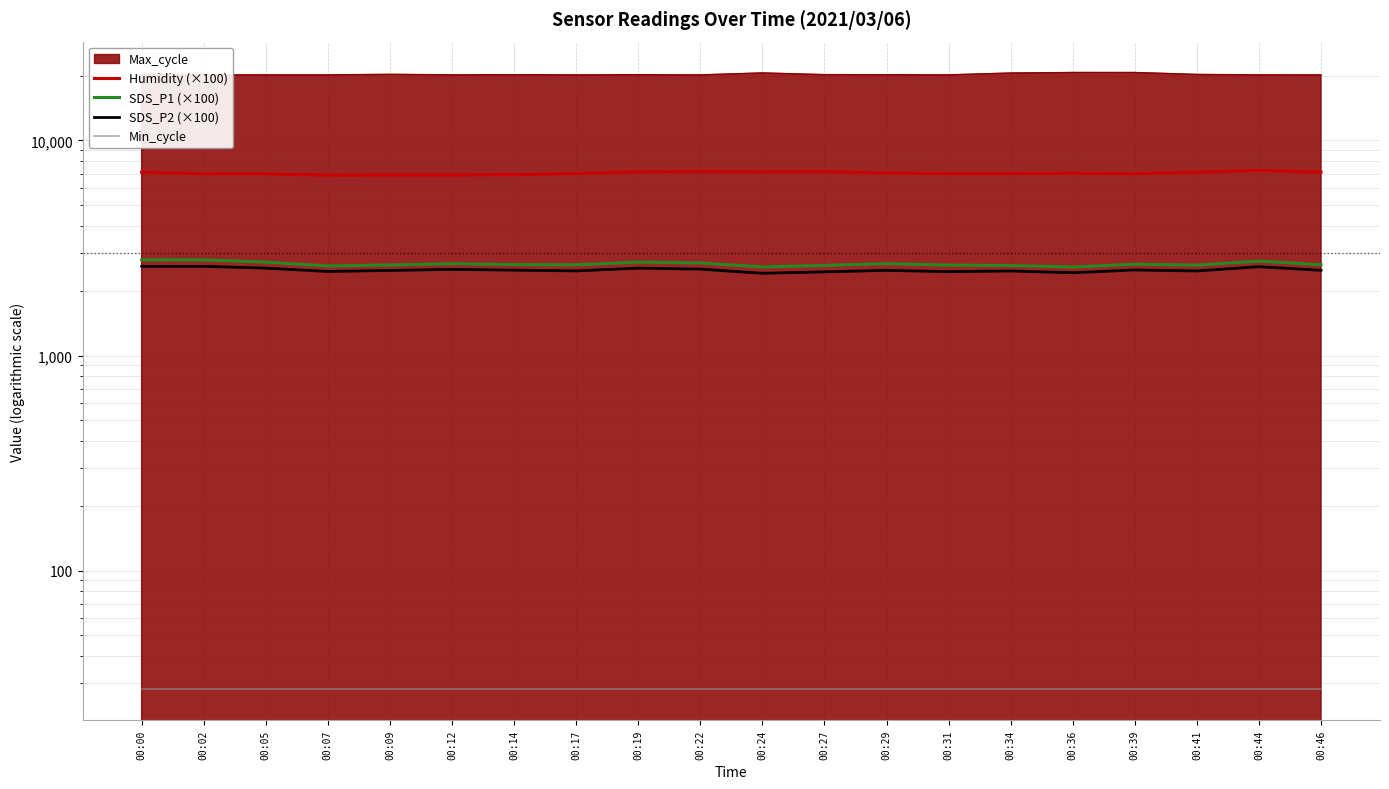

Reading left to right, list all the values displayed in this chart.

Humidity (×100): 00:00=7110.0	00:02=7010.0	00:05=7000.0	00:07=6900.0	00:09=6910.0	00:12=6910.0	00:14=6940.0	00:17=7020.0	00:19=7150.0	00:22=7170.0	00:24=7150.0	00:27=7170.0	00:29=7050.0	00:31=7020.0	00:34=7020.0	00:36=7040.0	00:39=7010.0	00:41=7120.0	00:44=7260.0	00:46=7120.0
SDS_P1 (×100): 00:00=2788.0	00:02=2785.0	00:05=2720.0	00:07=2610.0	00:09=2638.0	00:12=2675.0	00:14=2650.0	00:17=2642.0	00:19=2720.0	00:22=2695.0	00:24=2583.0	00:27=2625.0	00:29=2677.0	00:31=2633.0	00:34=2623.0	00:36=2580.0	00:39=2660.0	00:41=2633.0	00:44=2750.0	00:46=2645.0
SDS_P2 (×100): 00:00=2600.0	00:02=2600.0	00:05=2550.0	00:07=2460.0	00:09=2488.0	00:12=2515.0	00:14=2495.0	00:17=2475.0	00:19=2550.0	00:22=2523.0	00:24=2413.0	00:27=2450.0	00:29=2490.0	00:31=2455.0	00:34=2473.0	00:36=2427.0	00:39=2500.0	00:41=2473.0	00:44=2590.0	00:46=2490.0
Min_cycle: 00:00=28.0	00:02=28.0	00:05=28.0	00:07=28.0	00:09=28.0	00:12=28.0	00:14=28.0	00:17=28.0	00:19=28.0	00:22=28.0	00:24=28.0	00:27=28.0	00:29=28.0	00:31=28.0	00:34=28.0	00:36=28.0	00:39=28.0	00:41=28.0	00:44=28.0	00:46=28.0